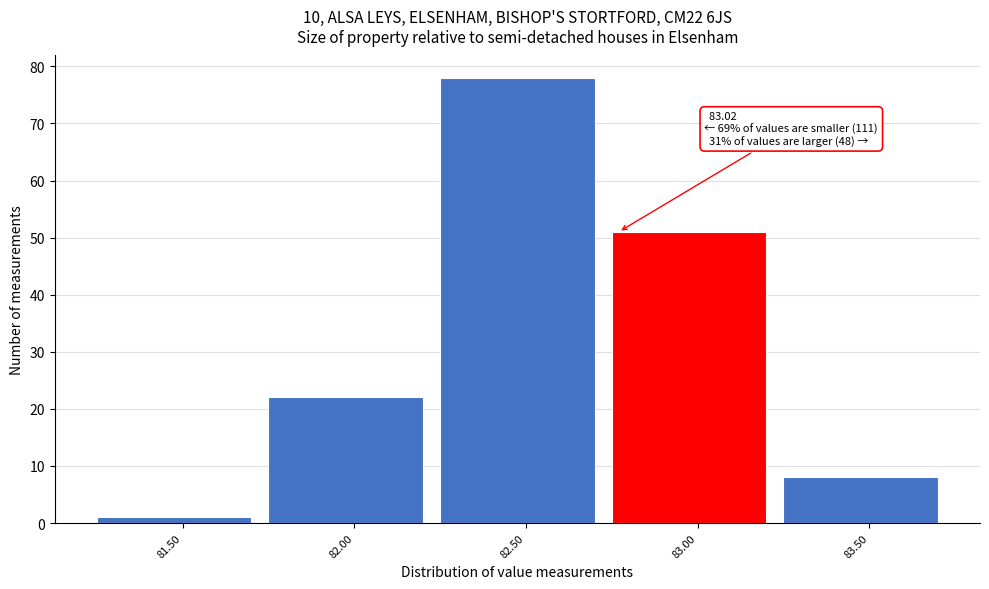

Reading left to right, what are all the values shown in this chart?

81.50=1	82.00=22	82.50=78	83.00=51	83.50=8